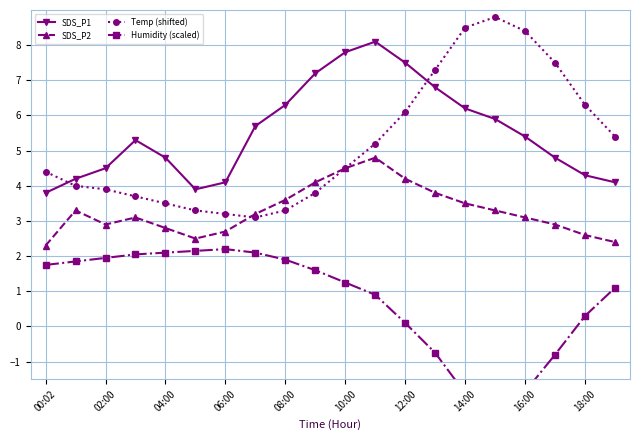

How many values in the Temp (shifted) series are below 4?

8